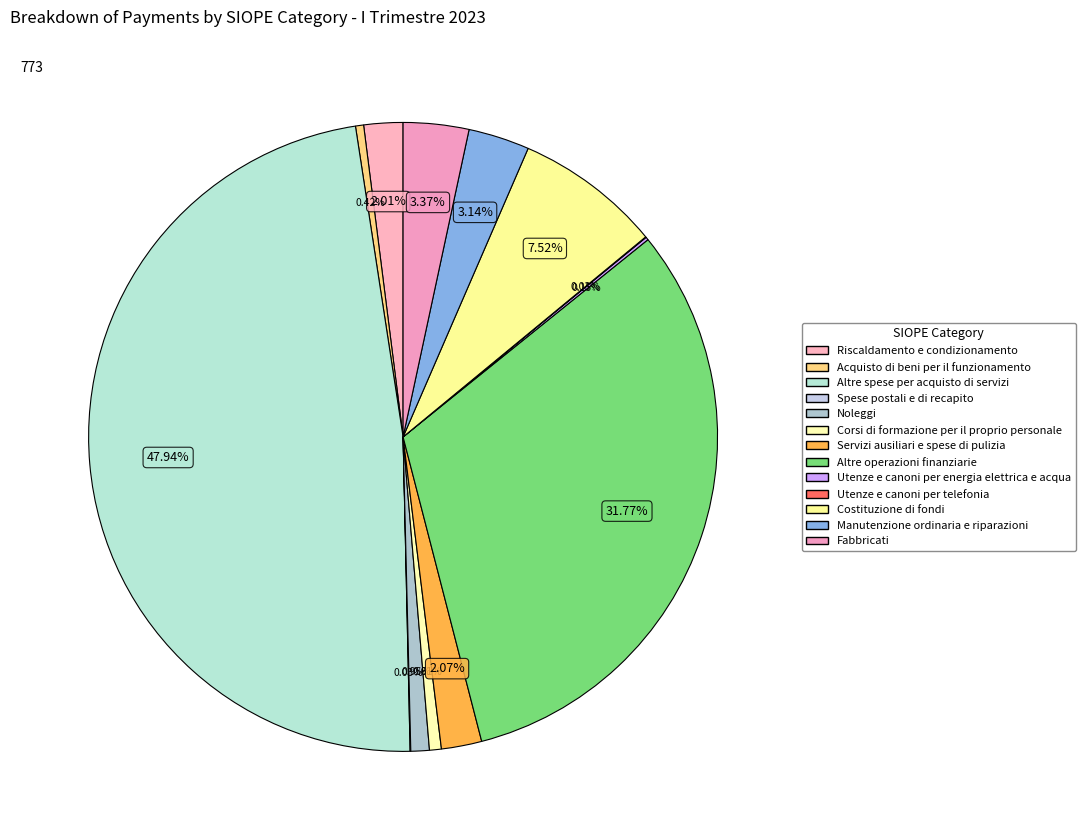

Which slice is the largest?

Altre spese per acquisto di servizi